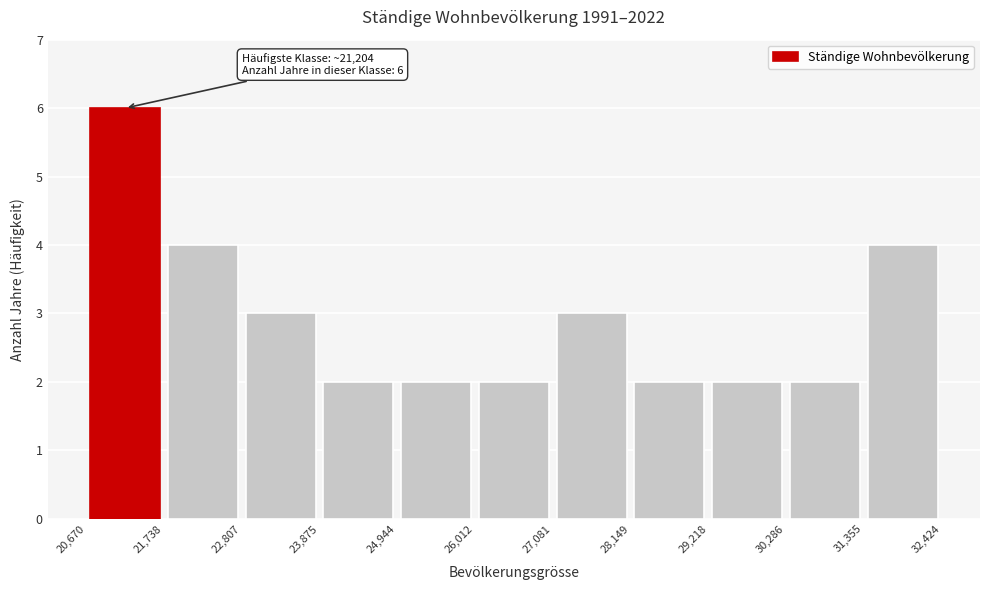

Which range on the x-axis has the tallest bar?

20,670 to 21,738